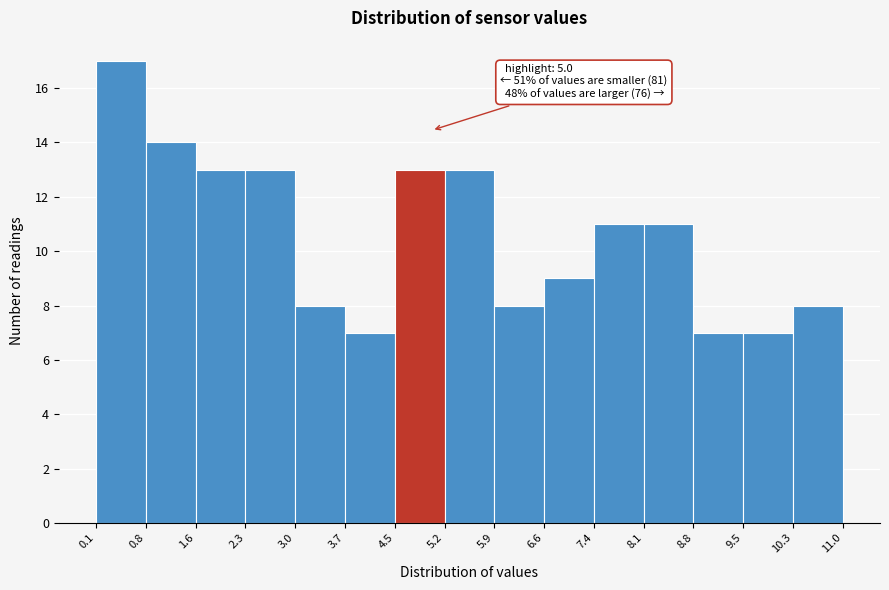

Over which range of the x-axis is the bar tallest?

0.1 to 0.8